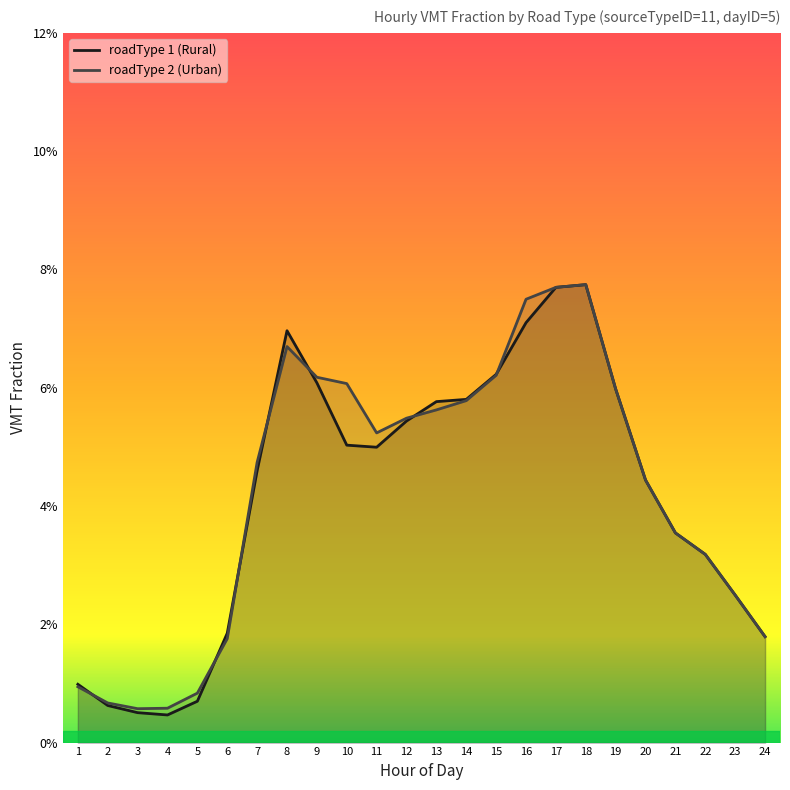

Which category has the highest value in the roadType 2 (Urban) series?

18